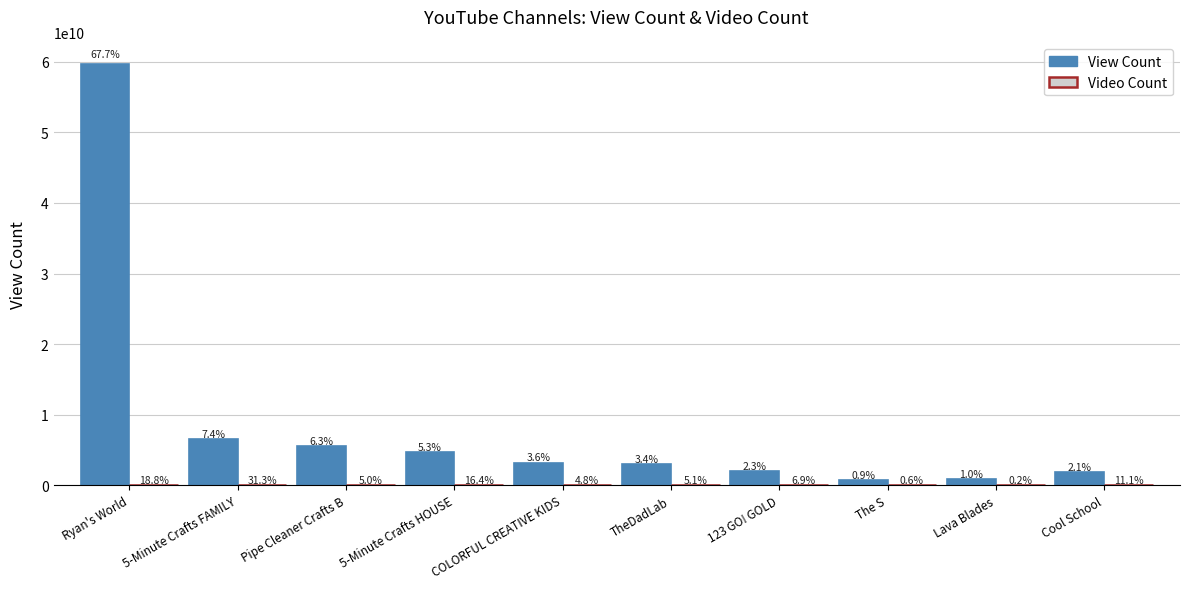

Does the chart contain stacked bars?

No